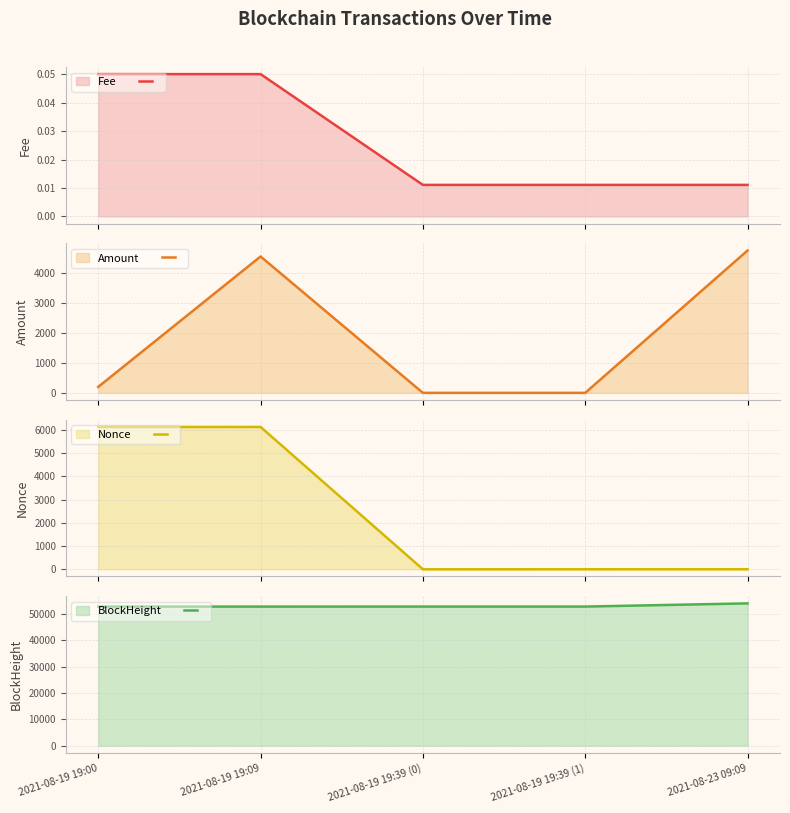

Which series has the widest spread of values?

Nonce